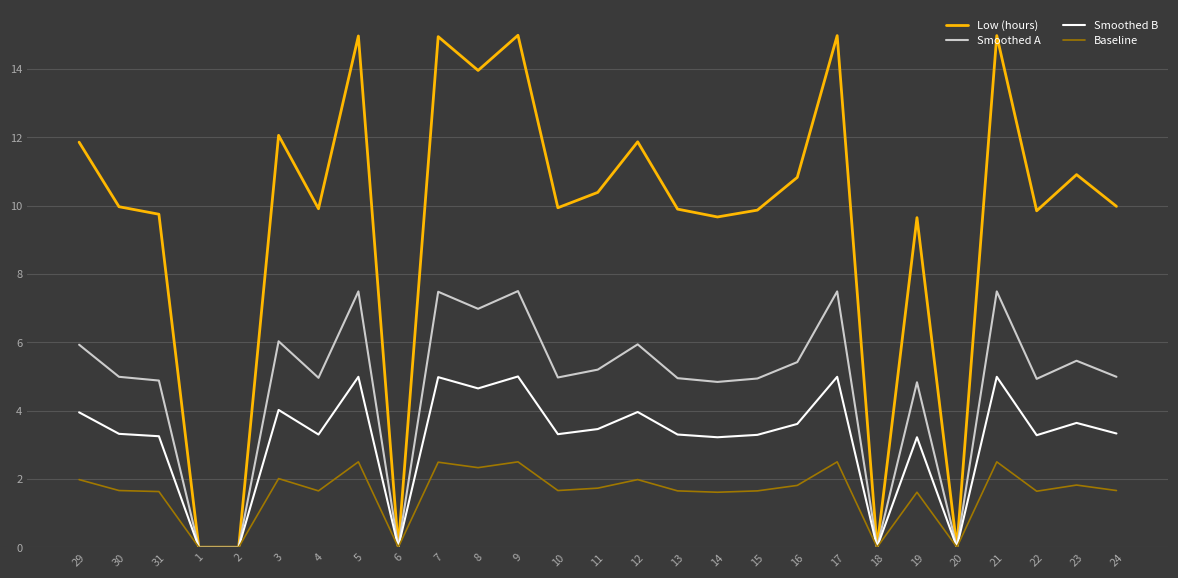

Which series has the largest total across all categories?

Low (hours)